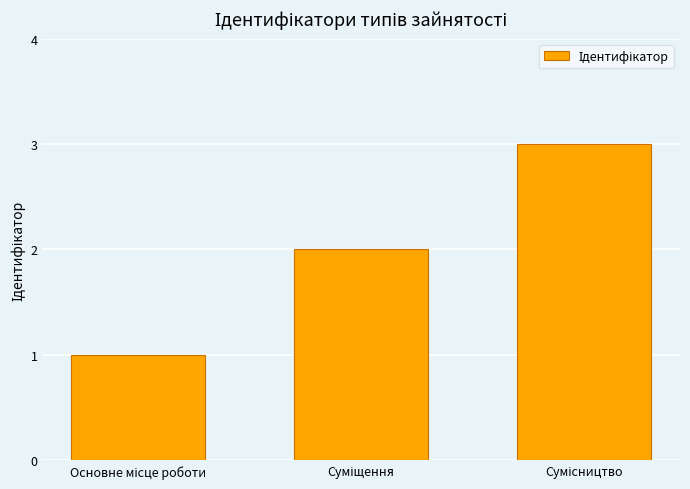

How many values are below 2?

1